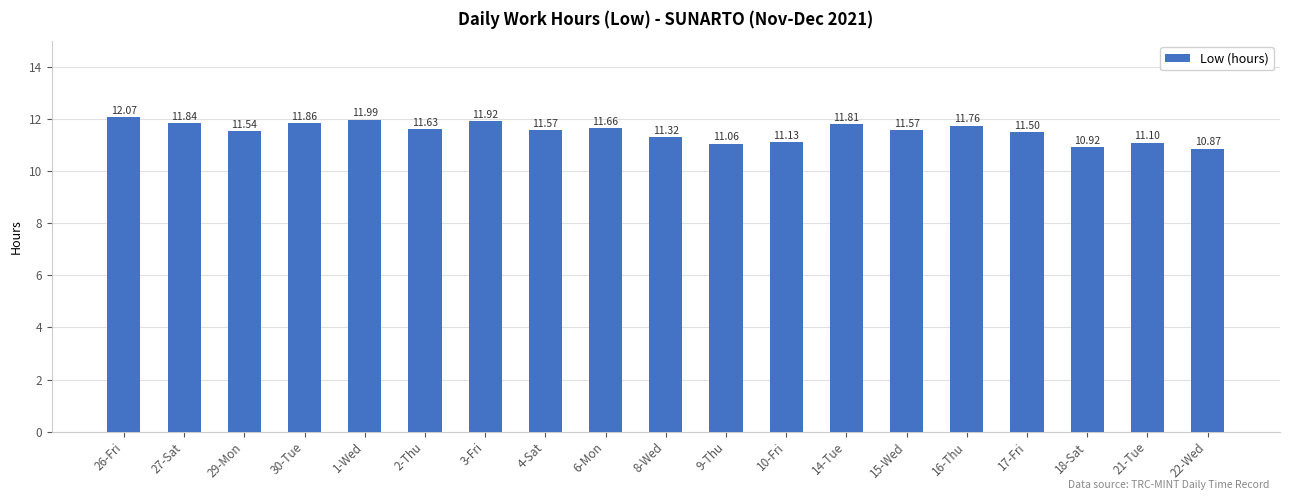

What is the ratio of the value at 22-Wed to the value at 2-Thu?

0.9